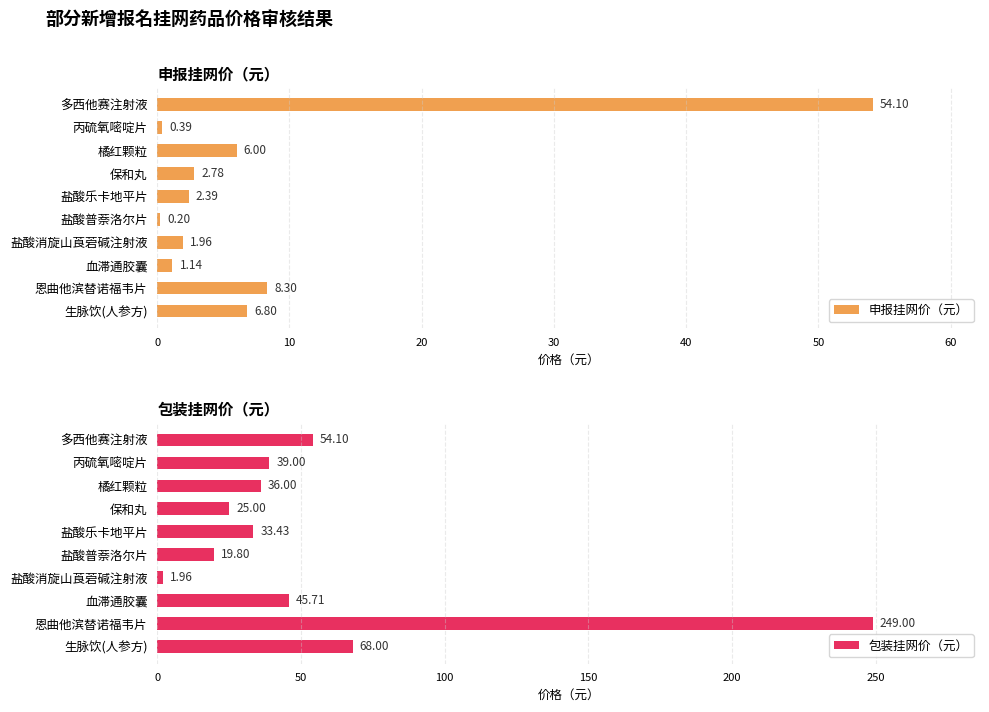

What is the difference between the maximum and minimum values in the 包装挂网价（元） series?

247.0